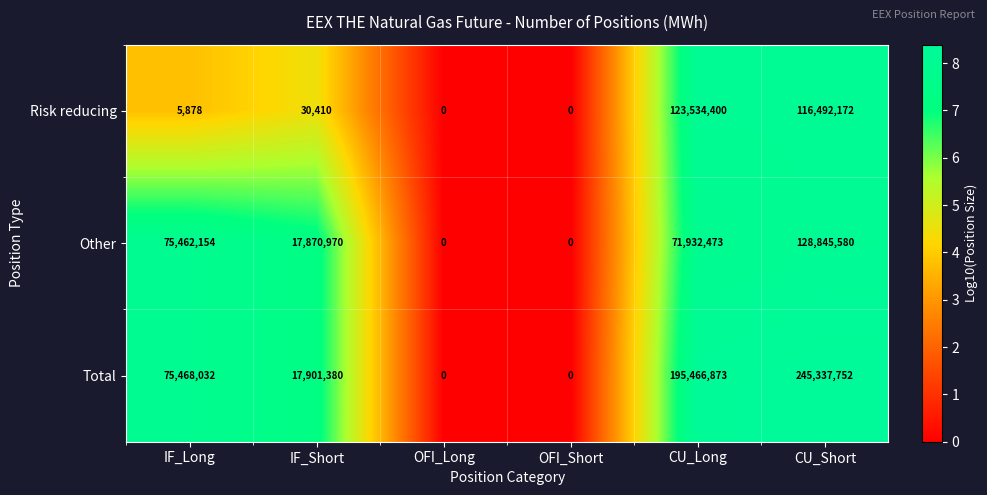

Which series has the largest total across all categories?

Total